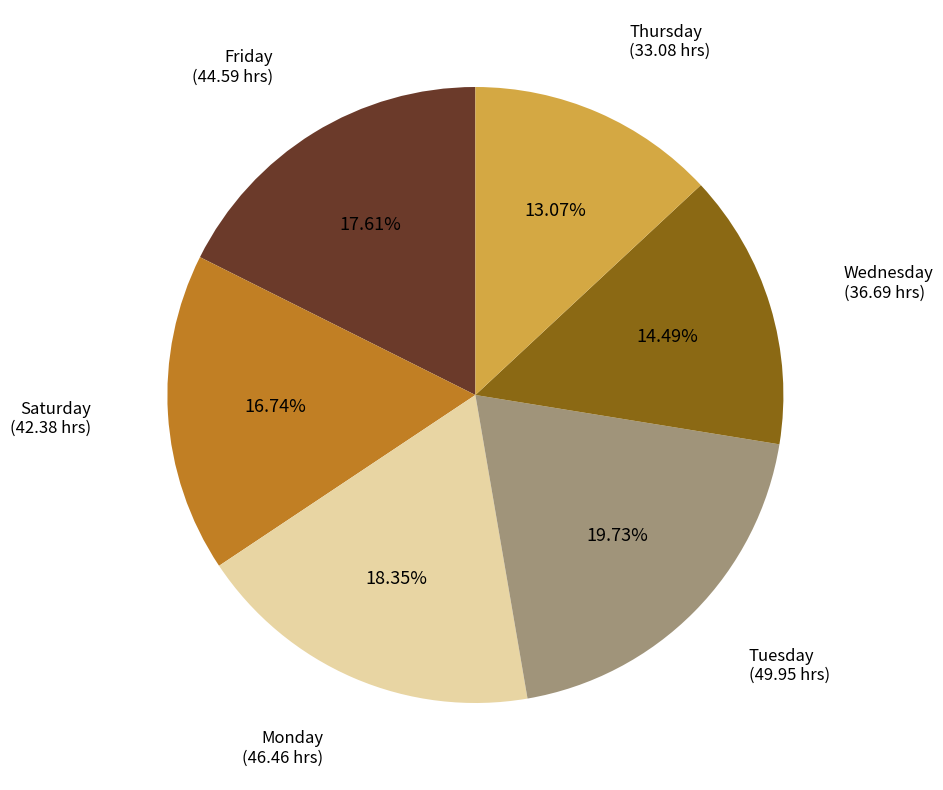

How many slices are in this pie chart?

6